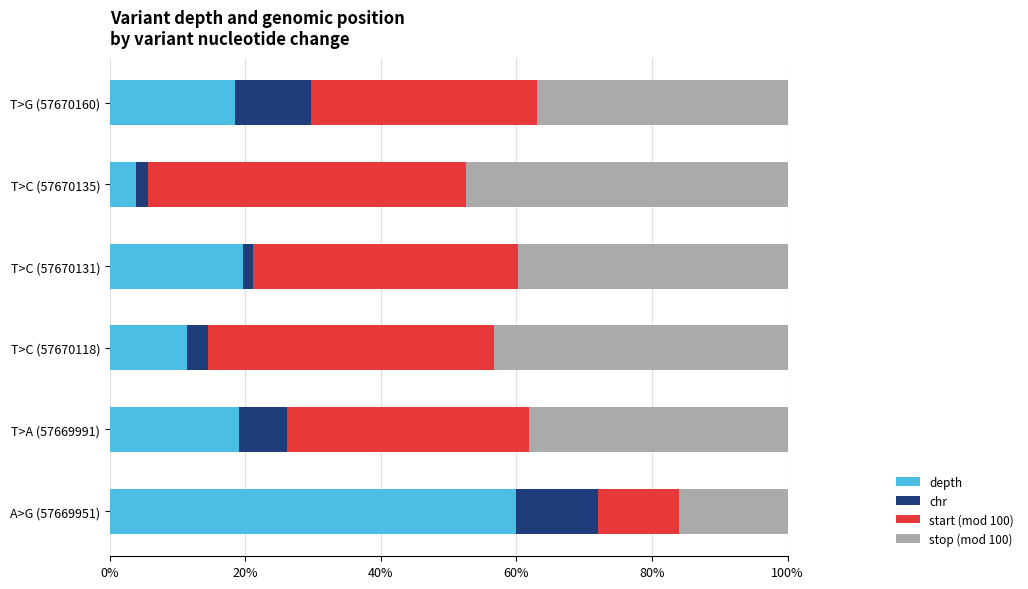

What is the total value across all series at T>G (57670160)?

100.0